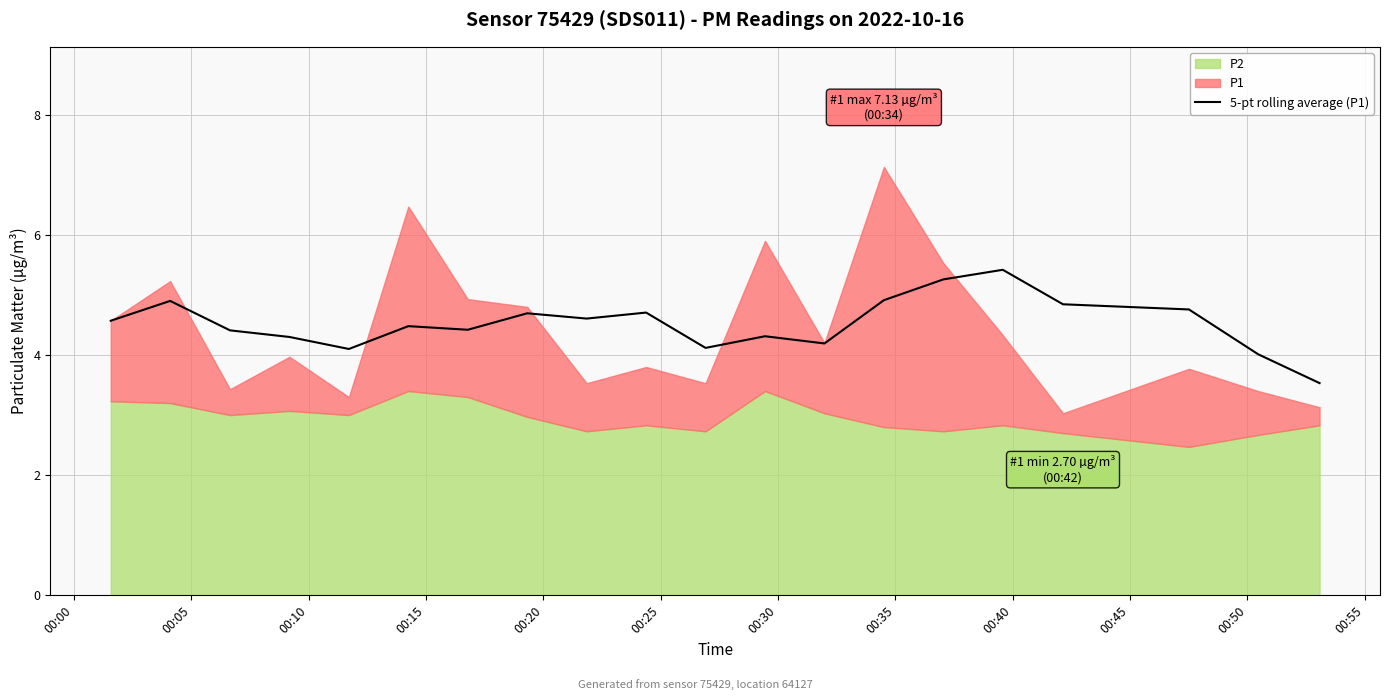

Reading right to left, what are all the values shown in this chart?

3.5	4.0	4.8	4.8	5.4	5.3	4.9	4.2	4.3	4.1	4.7	4.6	4.7	4.4	4.5	4.1	4.3	4.4	4.9	4.6